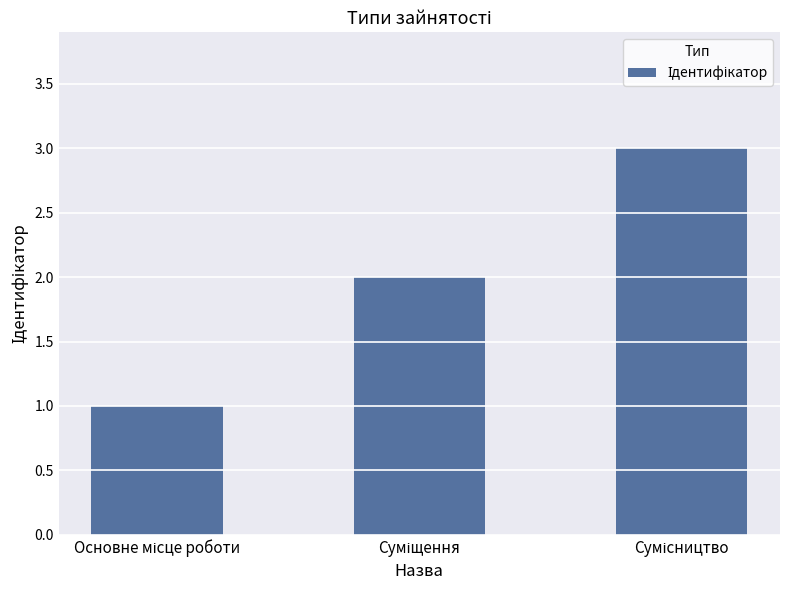

How many data points are less than 2?

1